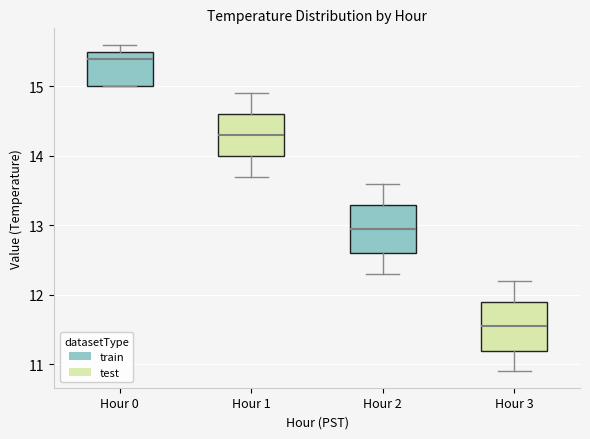

Reading left to right, read every box against the y-axis: the position of its median line, the range the box covers, and the ends of its whiskers. The values are not printed on the chart, so give them approximately, as read against the axis.

Hour 0: median 15.4, box 15.0 to 15.5, whiskers 15.0 to 15.6
Hour 1: median 14.3, box 14.0 to 14.6, whiskers 13.7 to 14.9
Hour 2: median 13.0, box 12.6 to 13.3, whiskers 12.3 to 13.6
Hour 3: median 11.6, box 11.2 to 11.9, whiskers 10.9 to 12.2